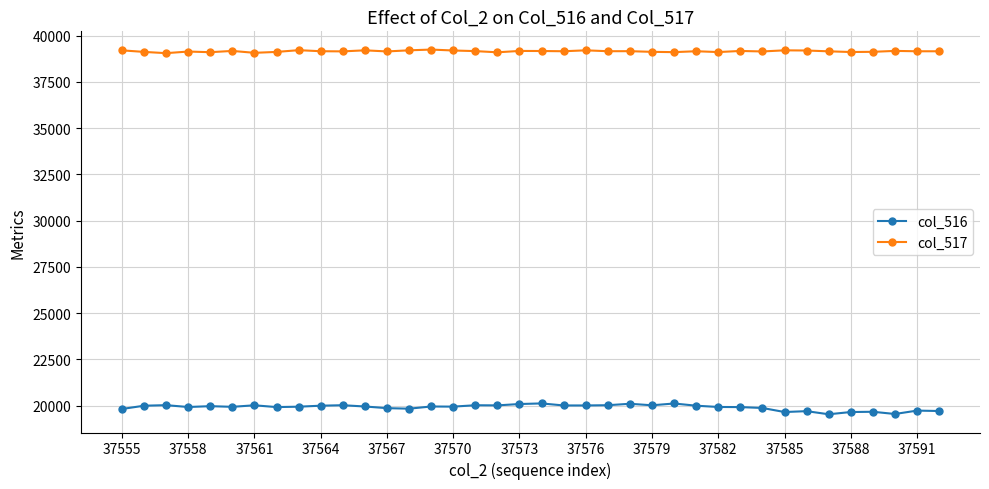

How many lines are shown in the chart?

2